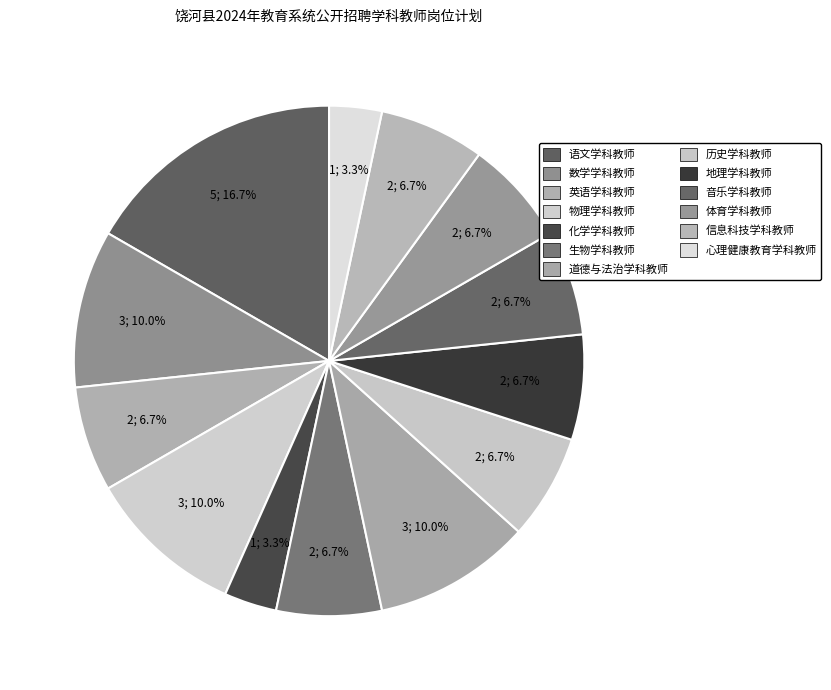

How many slices are in this pie chart?

13